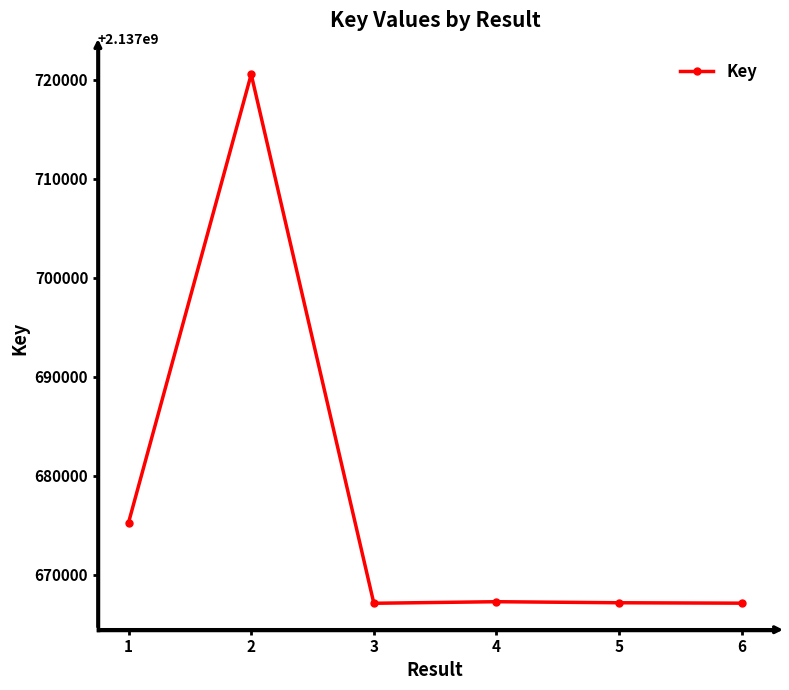

At which category does the chart reach its peak across all series?

2